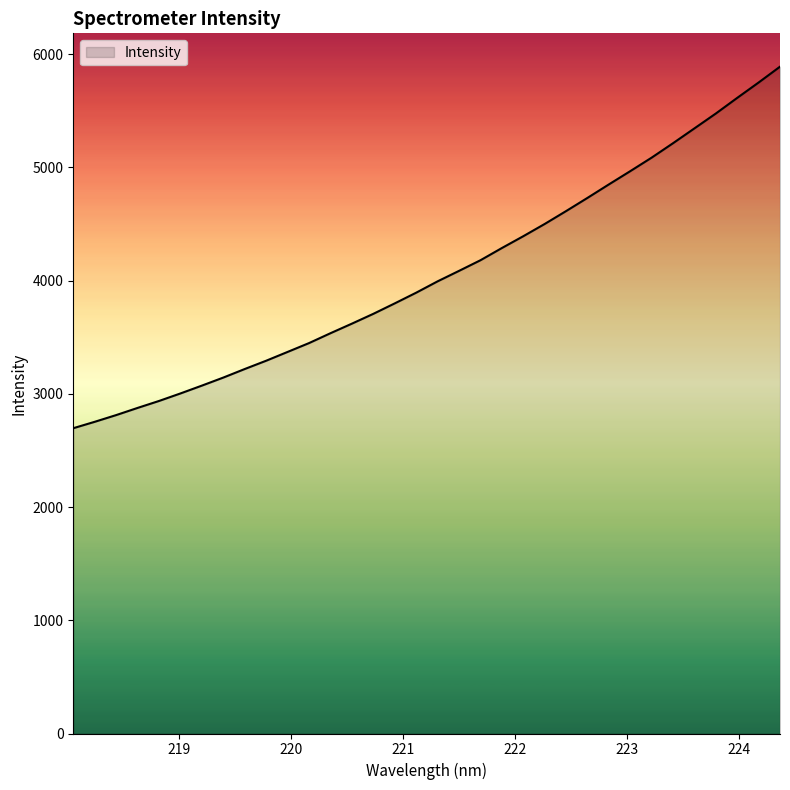

What is the difference between the maximum and minimum values?

3192.9